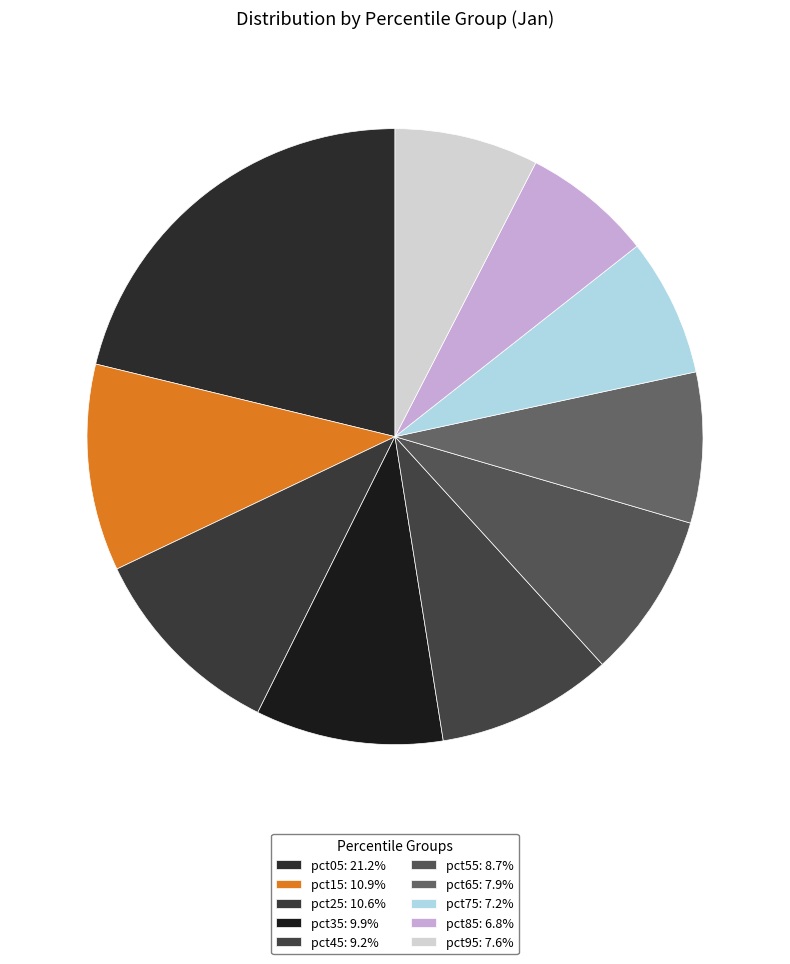

The pct95 slice represents 2% of the pie. True or false?

False